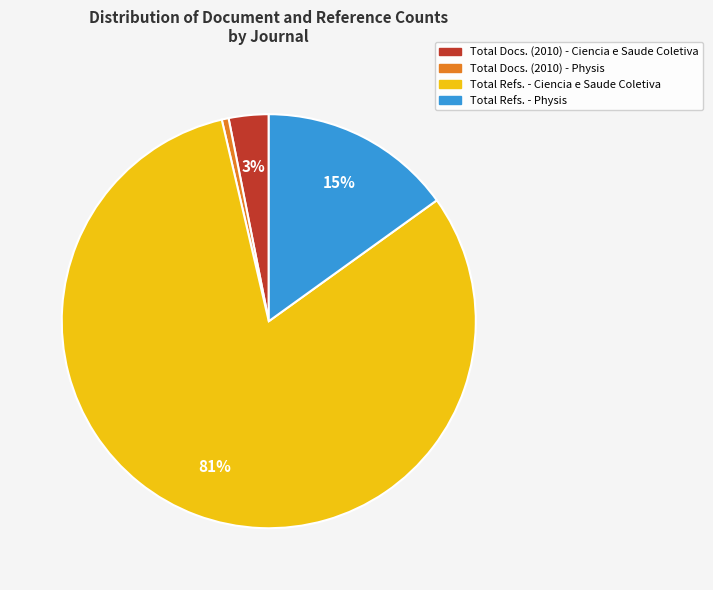

Is there any slice that represents more than half of the pie?

Yes